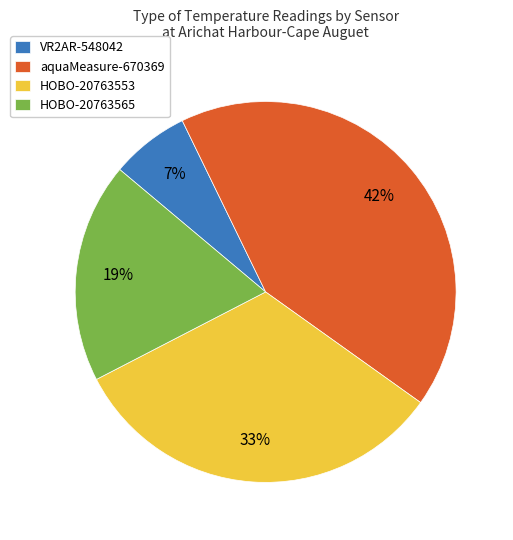

Which slice is the largest?

aquaMeasure-670369